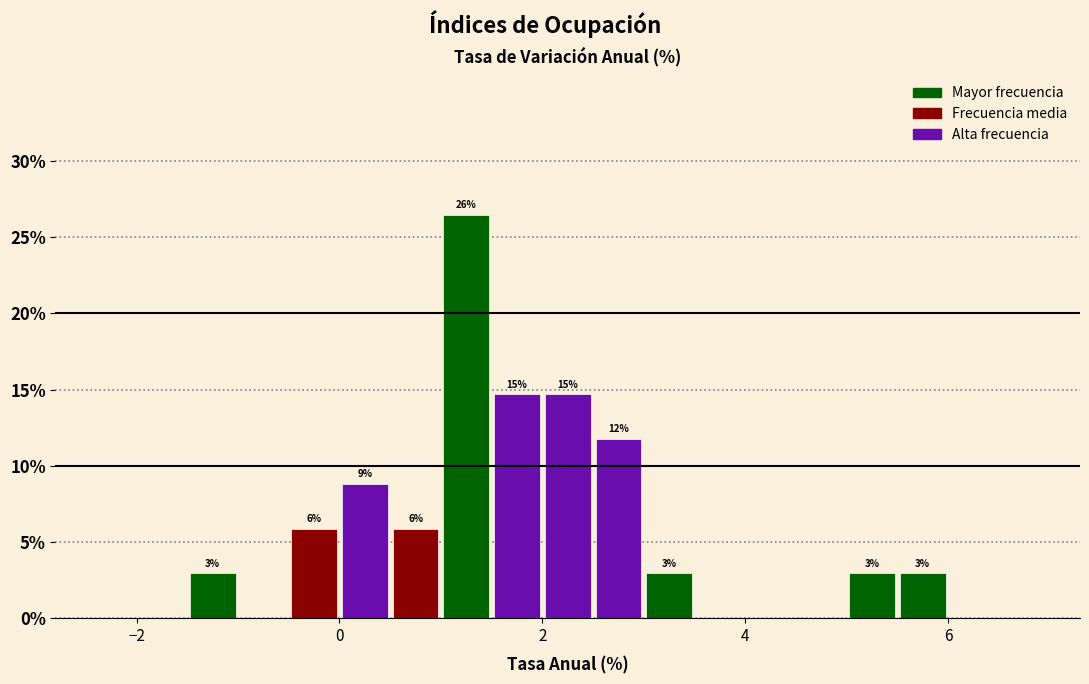

Read against the x-axis, roughly where is the centre of the tallest bar?

1.2